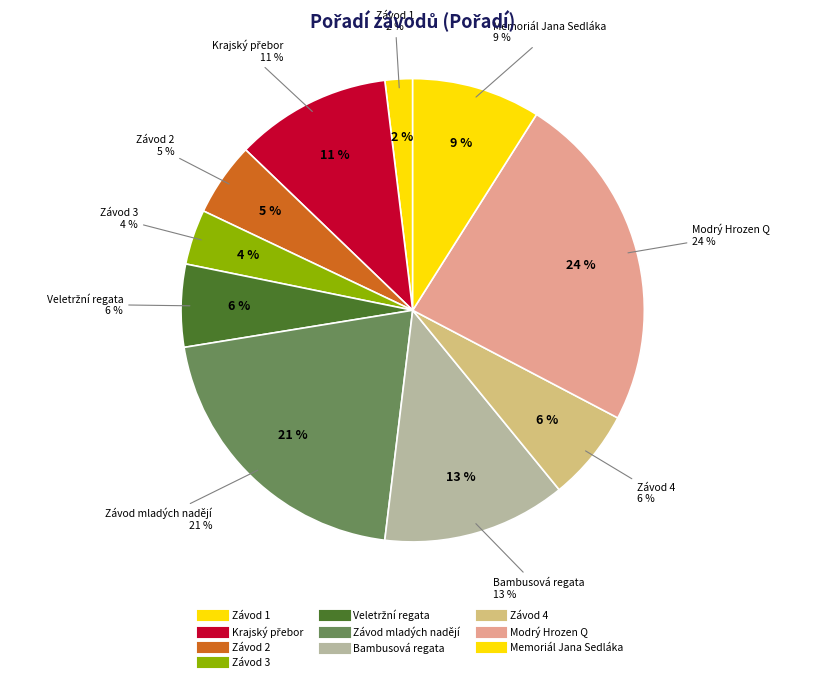

Rank the categories by value from lowest to highest.

Závod 1, Závod 3, Závod 2, Veletržní regata, Závod 4, Memoriál Jana Sedláka, Krajský přebor, Bambusová regata, Závod mladých nadějí, Modrý Hrozen Q